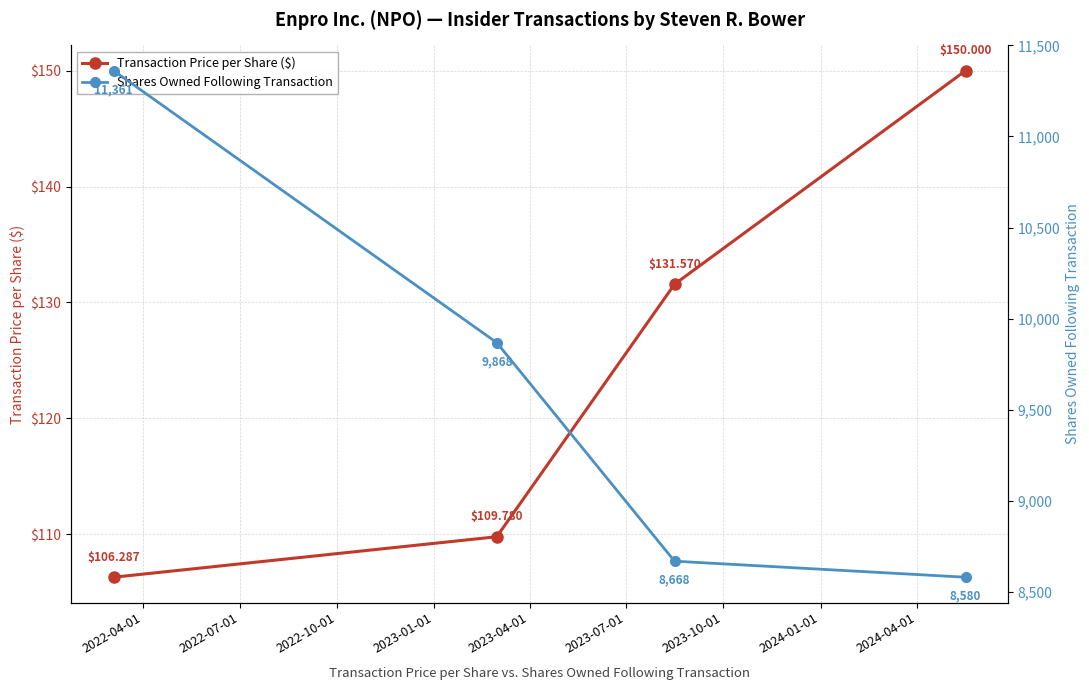

Which series has the largest total across all categories?

Shares Owned Following Transaction